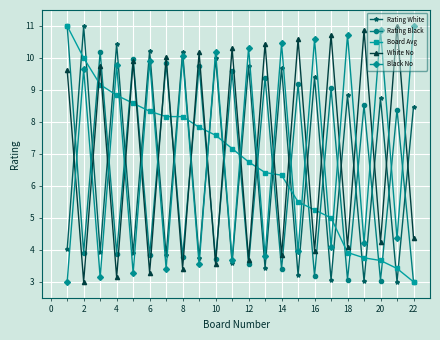

What is the minimum value shown in the chart?

3.0